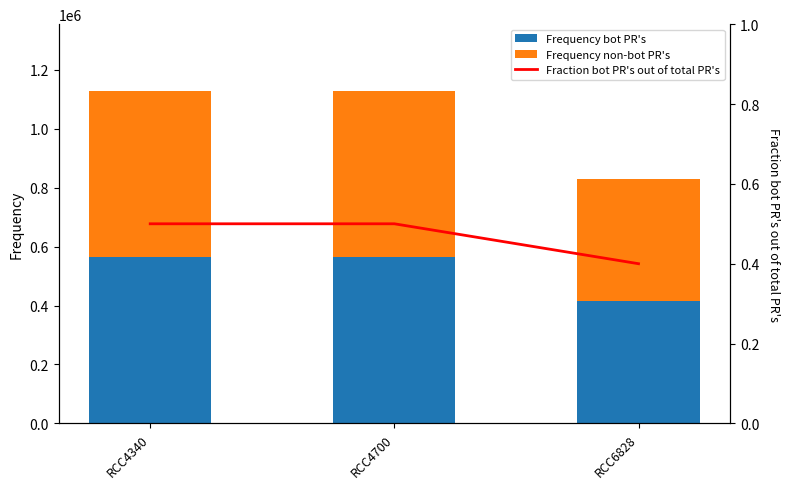

How many values in the Frequency bot PR's series are below 564479?

1